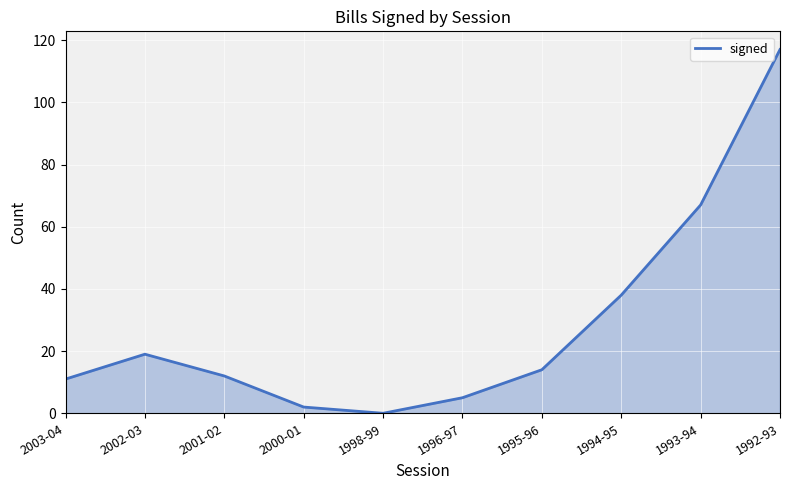

The chart shows a value of 67 at 1993-94. True or false?

True